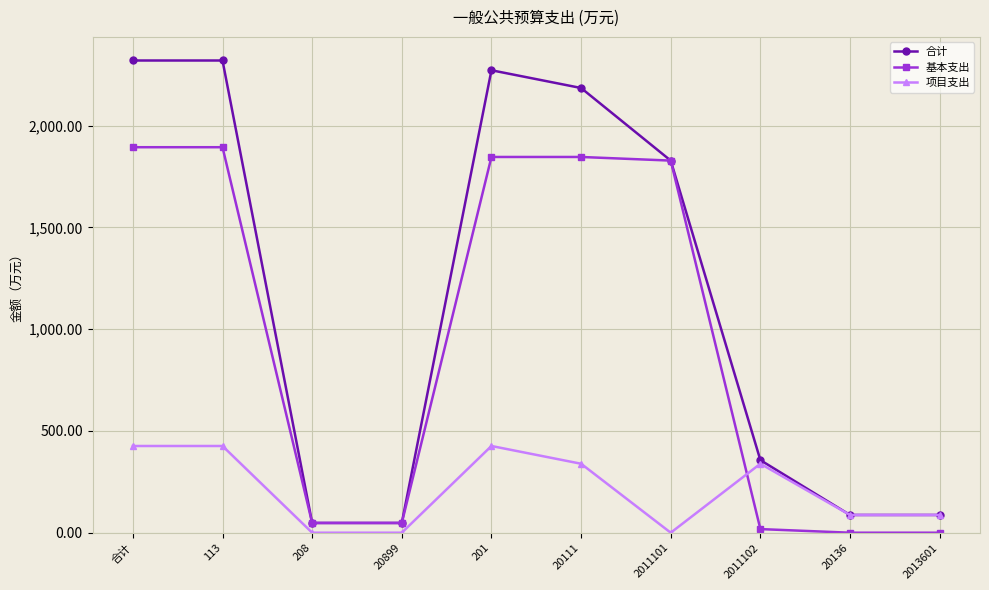

How many values in the 合计 series exceed 1828?

5